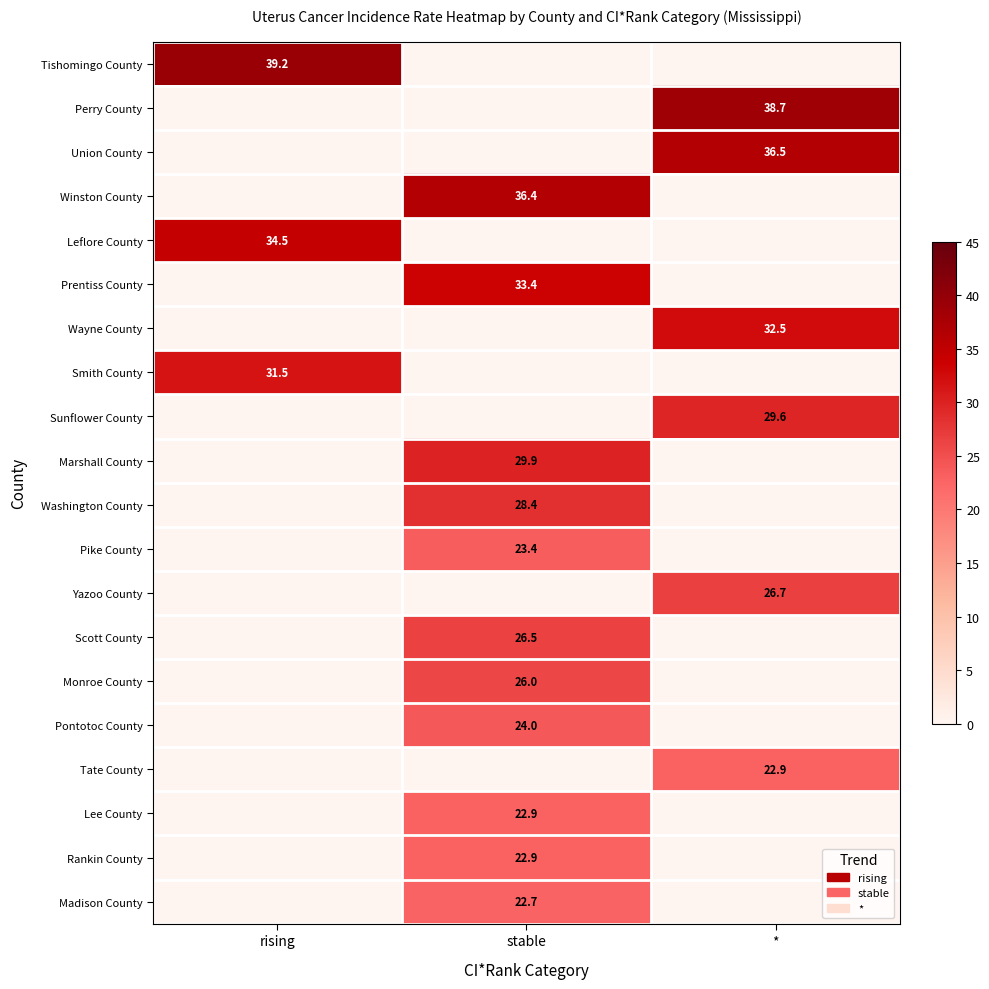

At which category is the sum across all series the highest?

stable